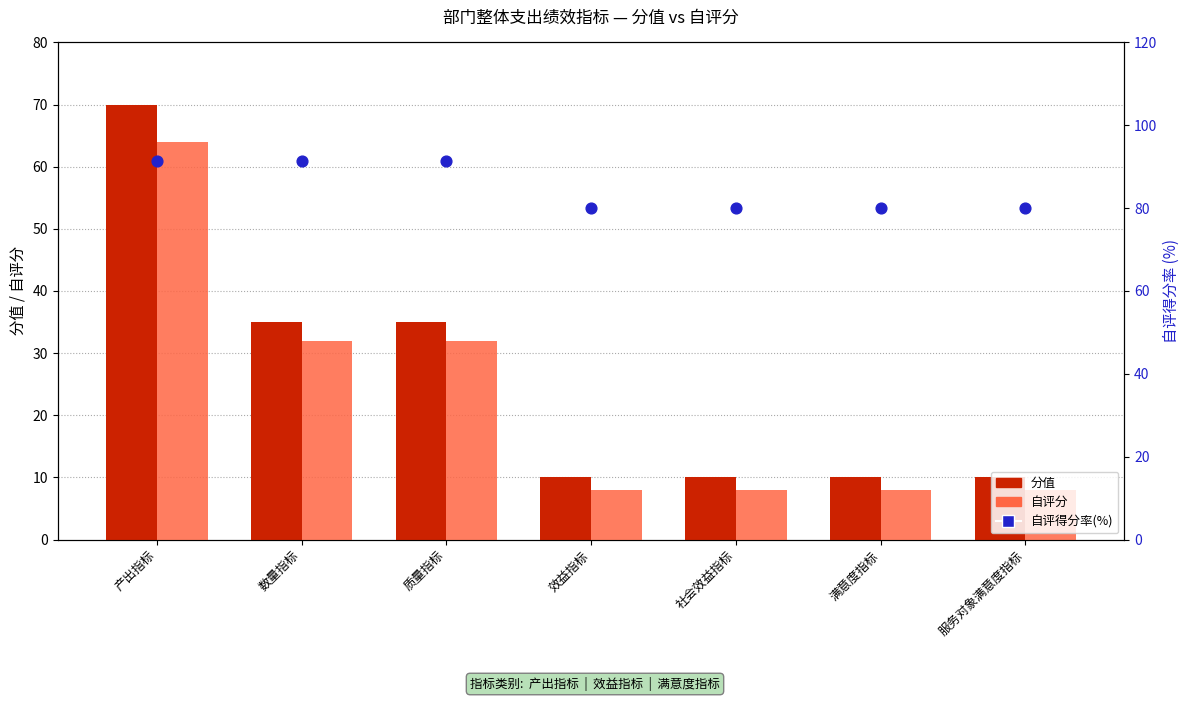

Which series has the largest total across all categories?

自评得分率(%)